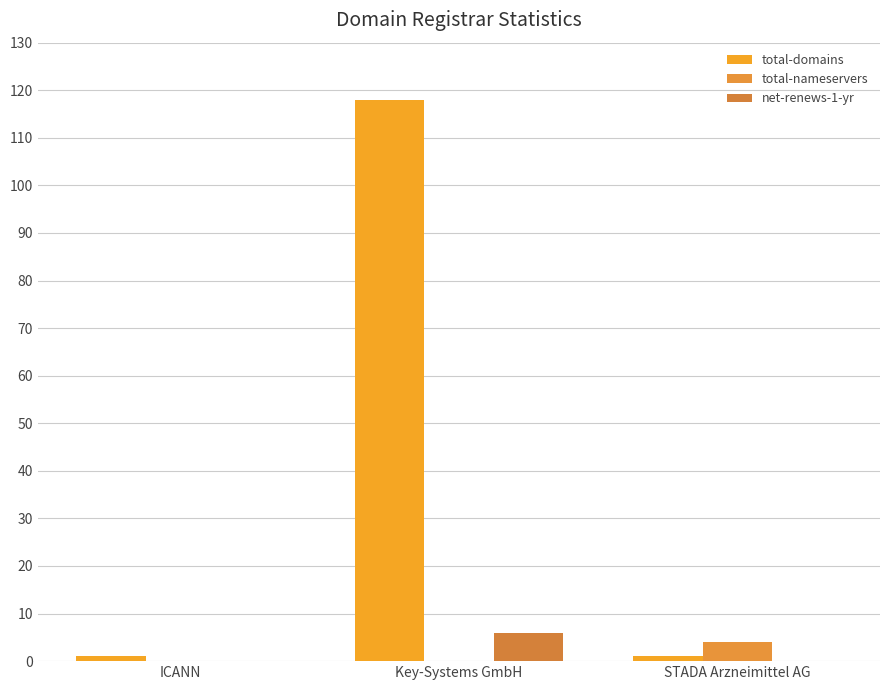

What are all the series names shown in the legend?

total-domains, total-nameservers, net-renews-1-yr